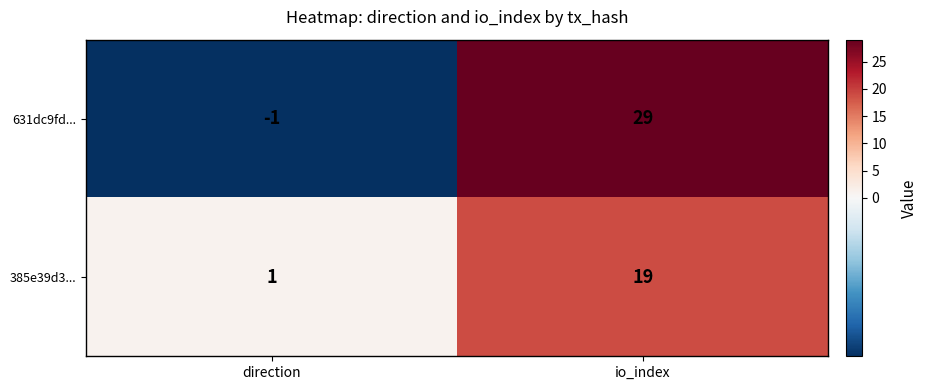

Which series changed the most between direction and io_index?

631dc9fd...